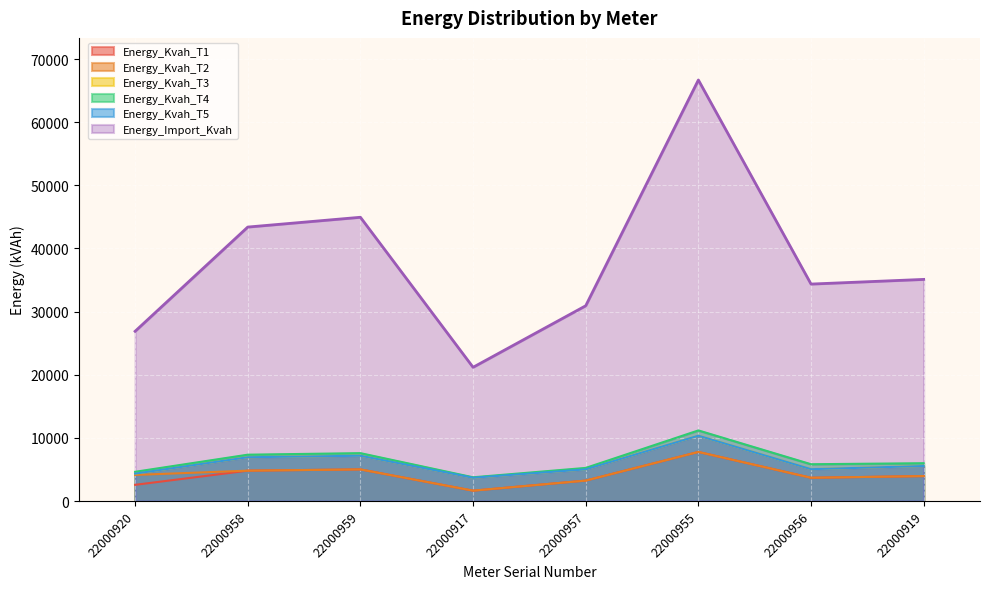

Reading left to right, list all the values displayed in this chart.

Energy_Kvah_T1: 2563.9	4808.7	5007.0	1641.4	3235.1	7773.3	3683.8	3950.3
Energy_Kvah_T2: 4129.9	4808.7	5007.0	1641.4	3235.1	7773.3	3683.8	3950.3
Energy_Kvah_T3: 4338.0	6933.8	7170.7	3685.0	5011.1	10347.0	5042.5	5542.4
Energy_Kvah_T4: 4627.7	7338.1	7581.6	3758.7	5243.1	11180.5	5826.1	5986.3
Energy_Kvah_T5: 4338.0	6933.8	7170.7	3685.0	5011.1	10347.0	5042.5	5542.4
Energy_Import_Kvah: 26881.0	43387.5	44937.5	21178.6	30923.1	66677.5	34359.0	35097.7